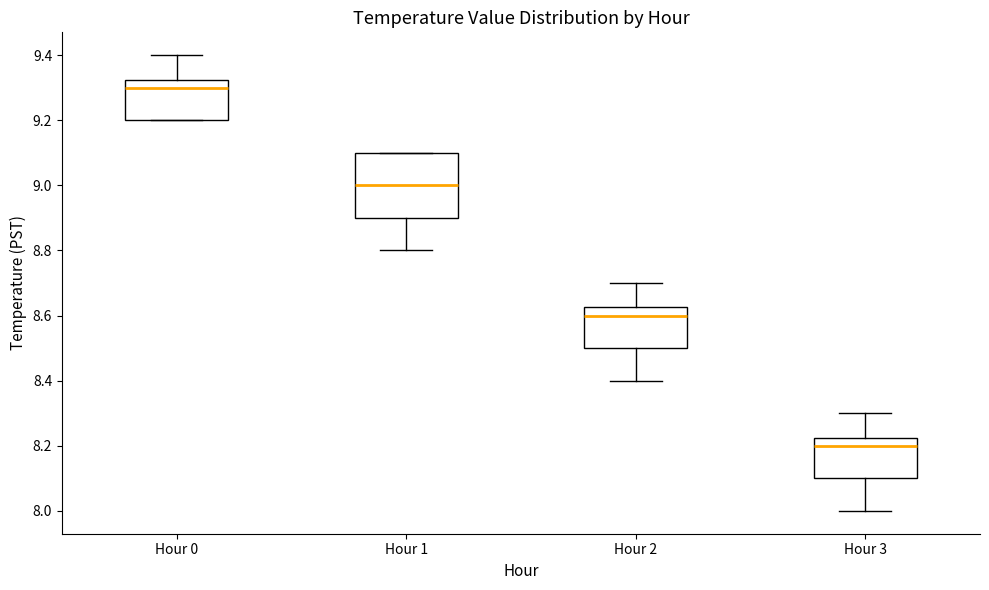

Where is the upper edge of the box for Hour 3 on the y-axis? The values are not printed on the chart, so give them approximately, as read against the axis.

8.22